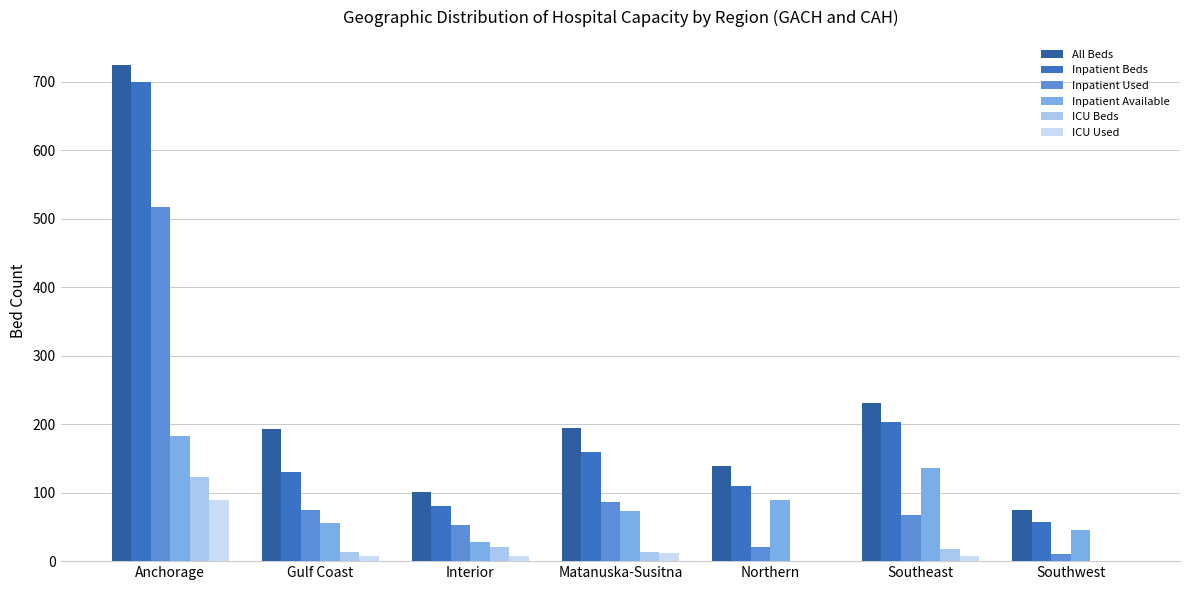

Count the number of data series in this chart.

6